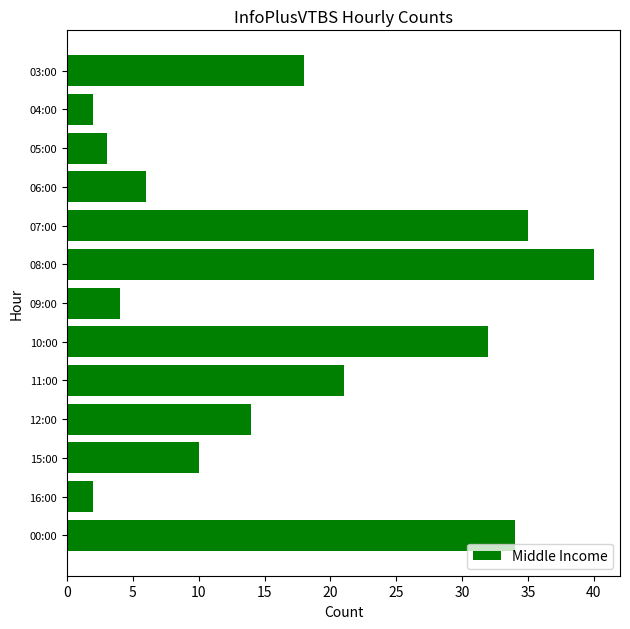

True or false: the data shows 46 at 07:00.

False